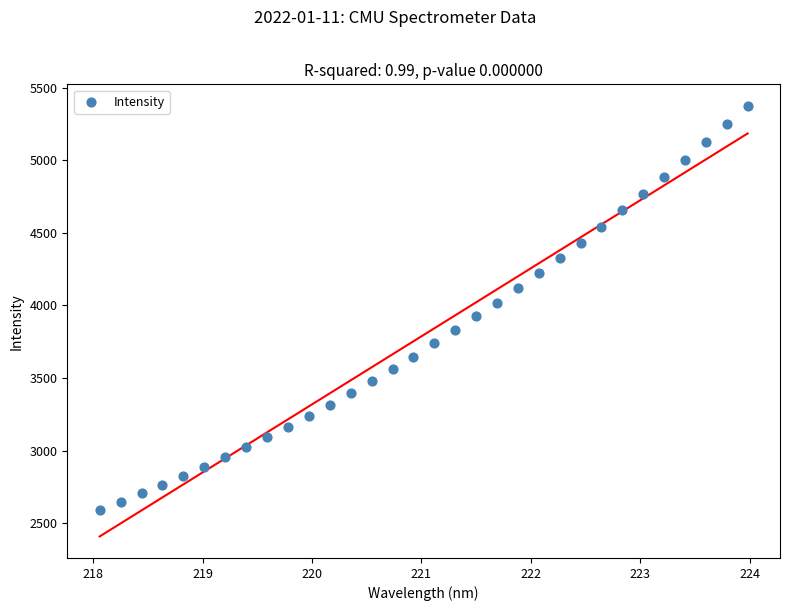

What is the range of Y values (max minus min)?

2781.9